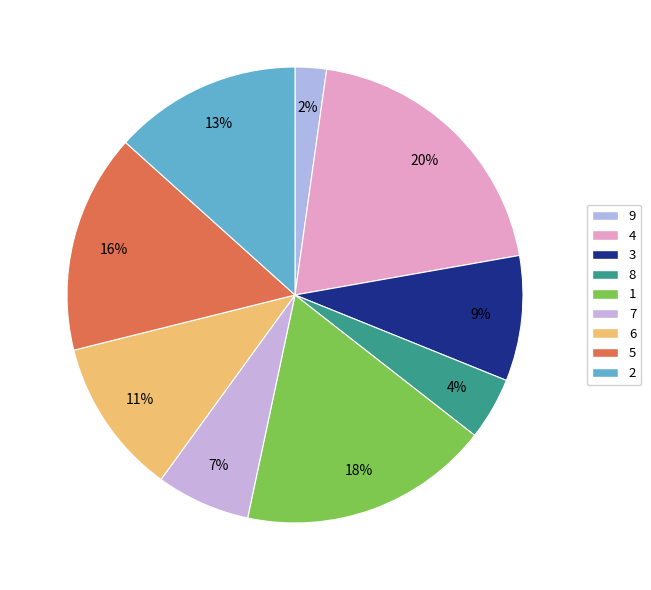

Does 8 represent more than half of the total?

No